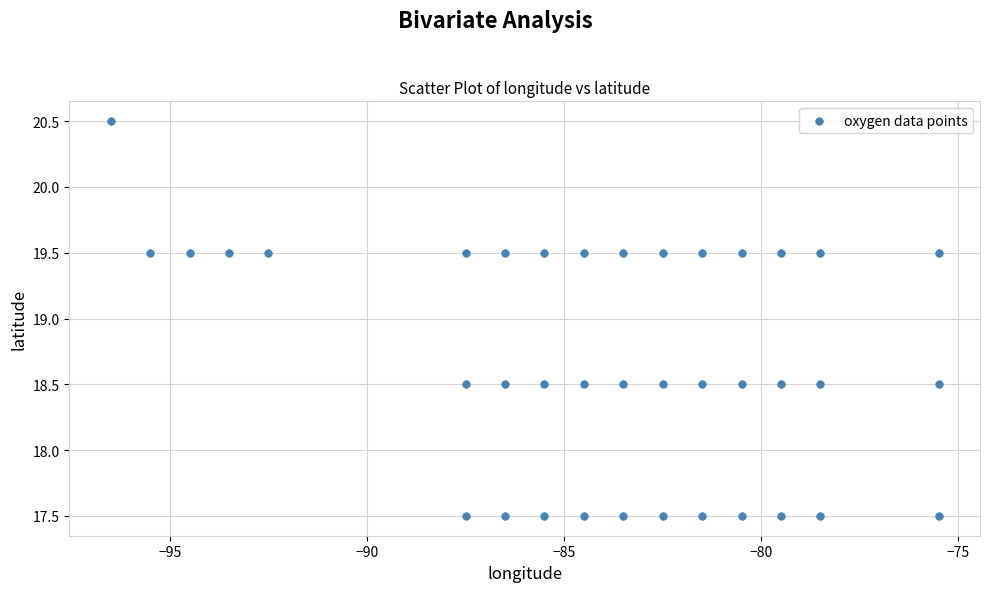

What is the range of X values (max minus min)?

21.0